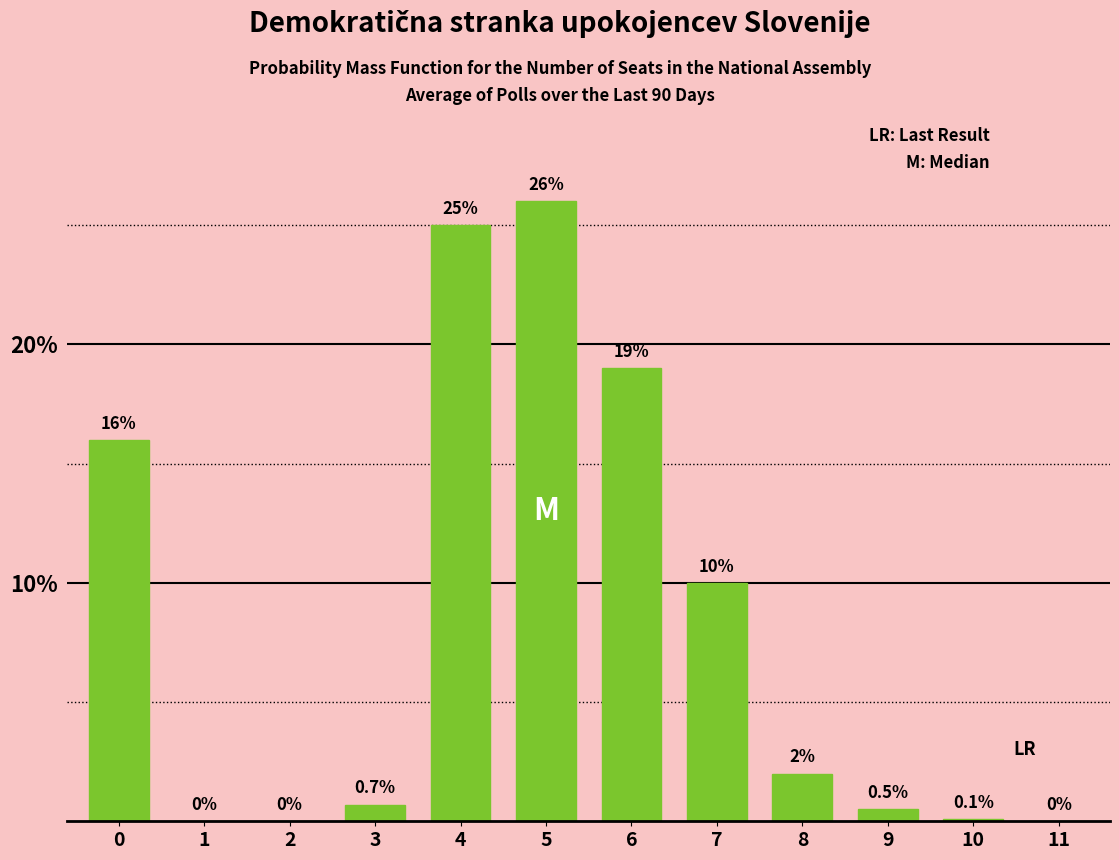

Reading right to left, list all the values displayed in this chart.

11=0.0	10=0.1	9=0.5	8=2.0	7=10.0	6=19.0	5=26.0	4=25.0	3=0.7	2=0.0	1=0.0	0=16.0